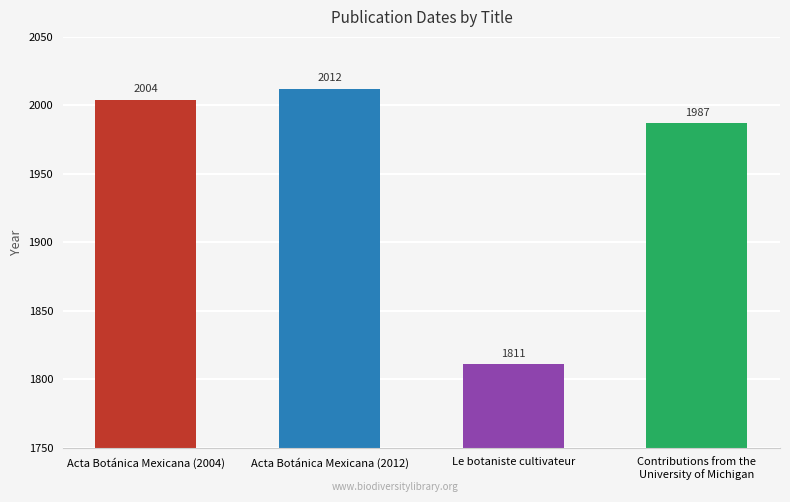

What is the label of the 1st bar from the left?

Acta Botánica Mexicana (2004)